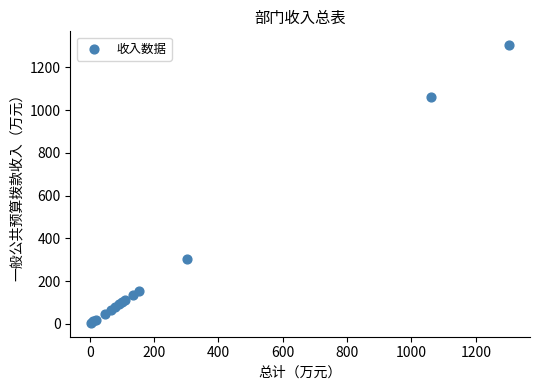

What Y value in the scatter plot is closest to 654?

301.1